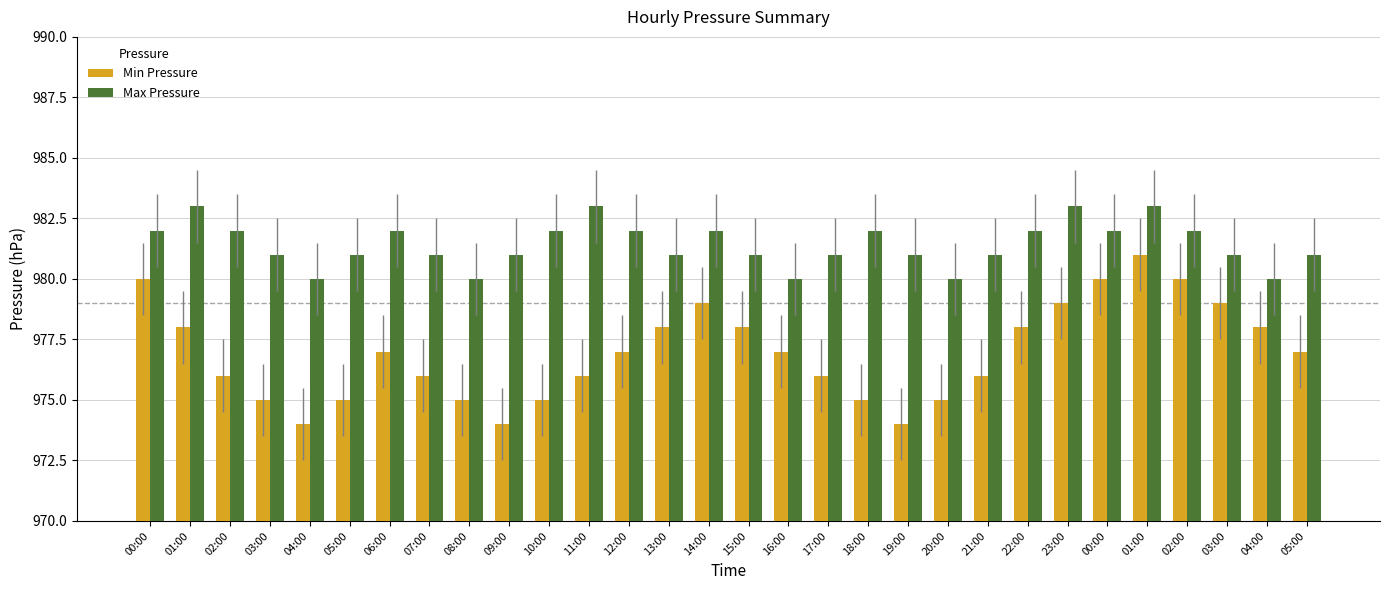

At which label does Max Pressure first exceed 981?

00:00